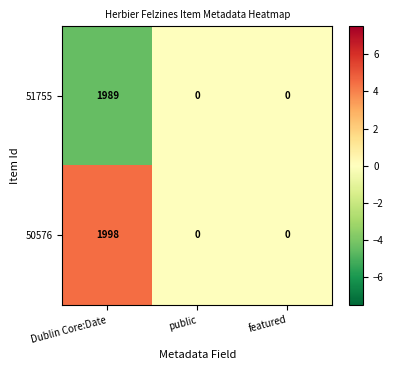

Count the 51755 values in the range 0 to 1989.

3